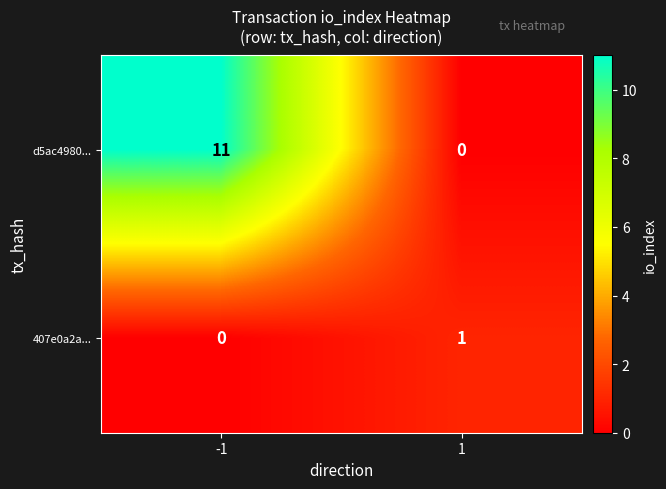

Rank the series at 1 from lowest to highest value.

d5ac4980..., 407e0a2a...